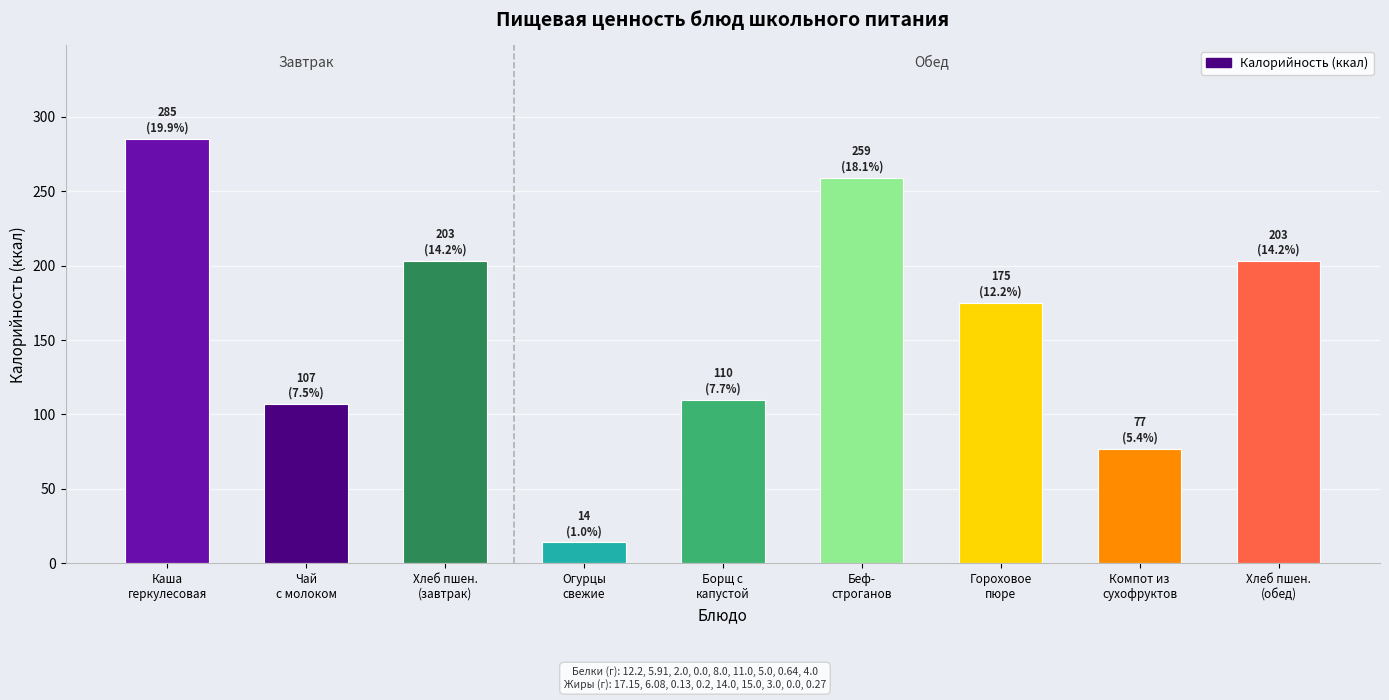

Where is the data nearest to the value 149?

Гороховое
пюре